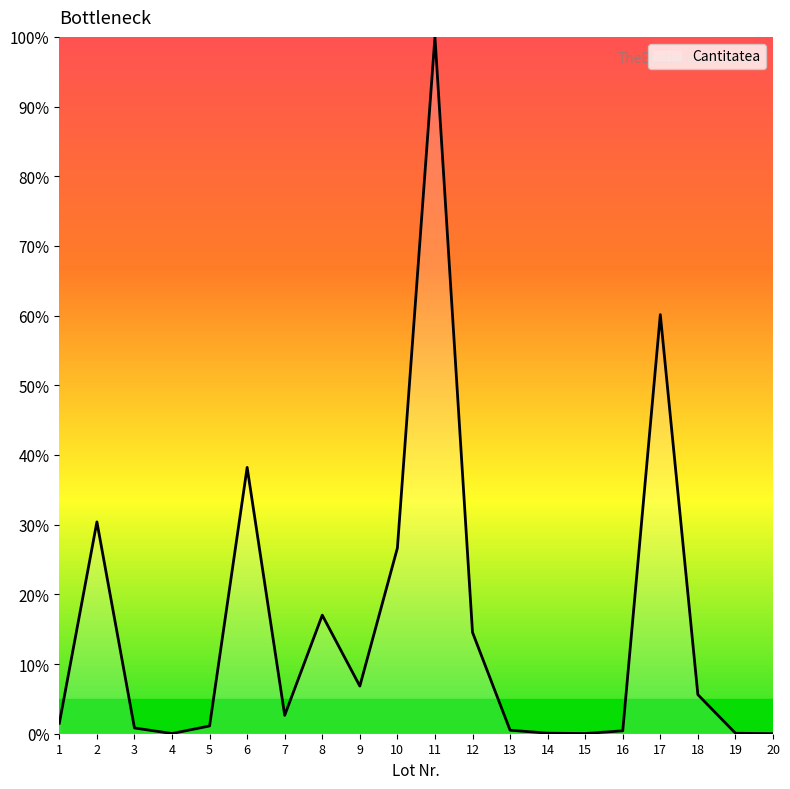

What is the difference between the maximum and minimum values?

100.0